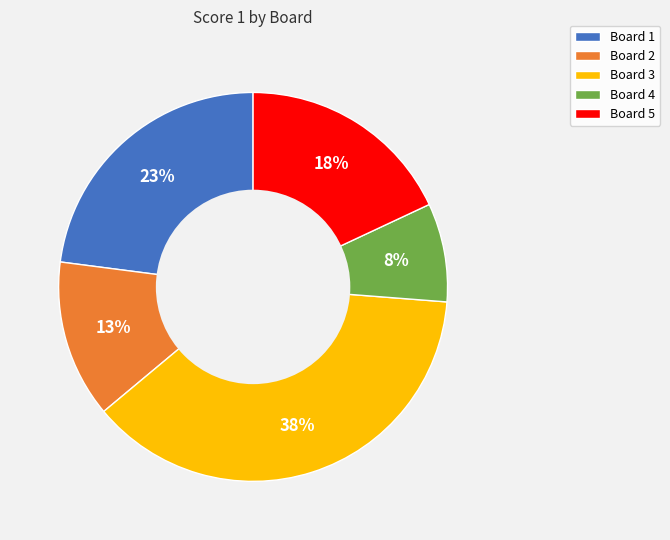

Is Board 1 the majority of the pie?

No